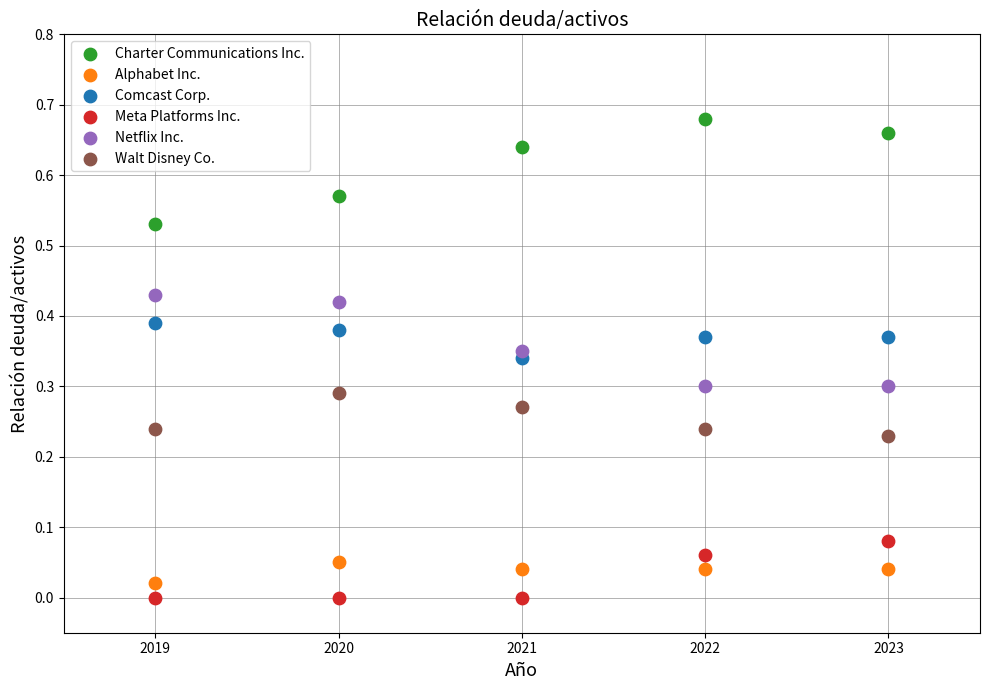

Across all data points, what is the range of X values (max minus min)?

4.0